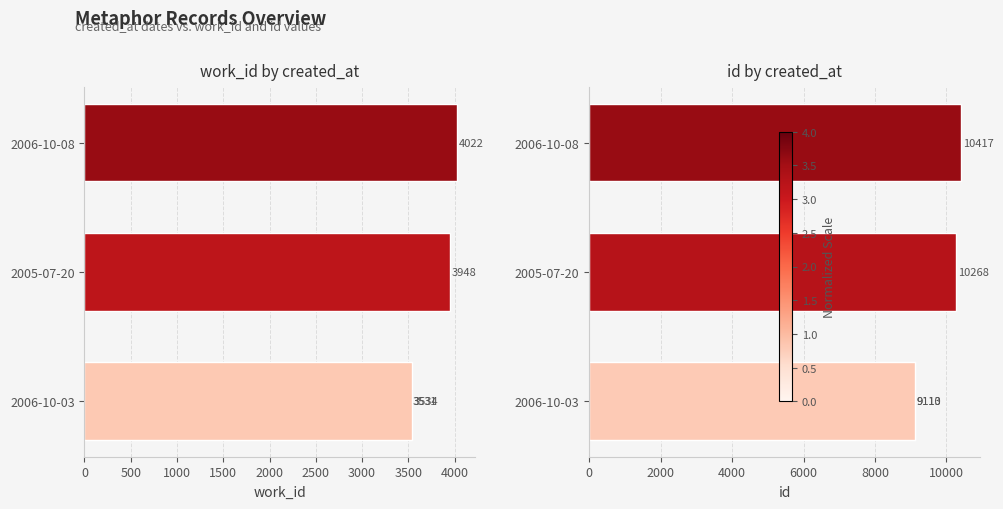

What are all the series names shown in the legend?

work_id, id